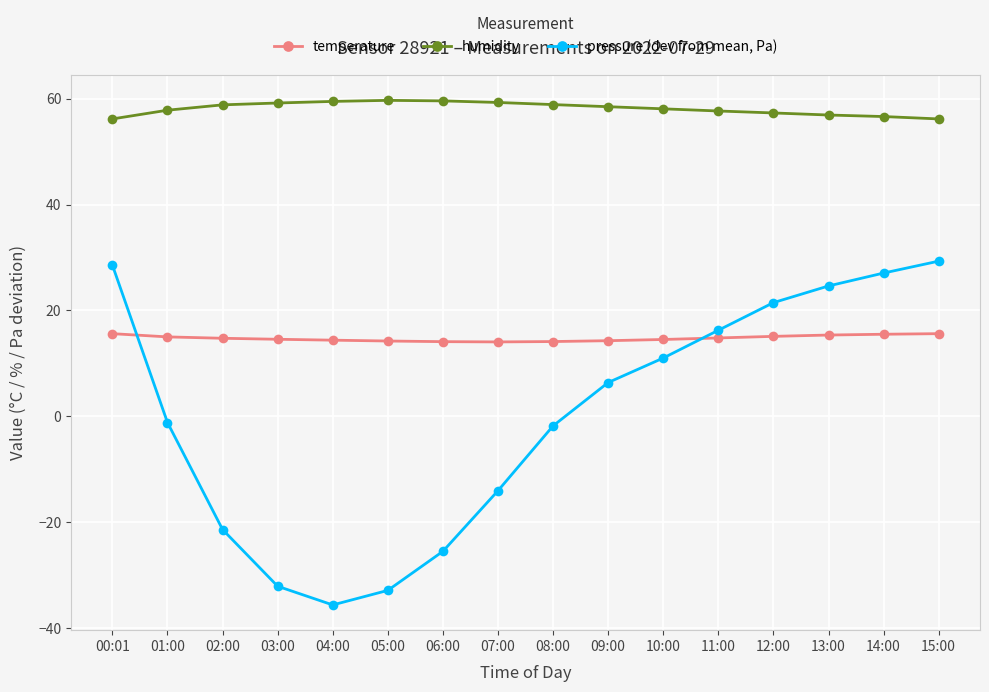

Does the chart display data point markers on the line(s)?

Yes